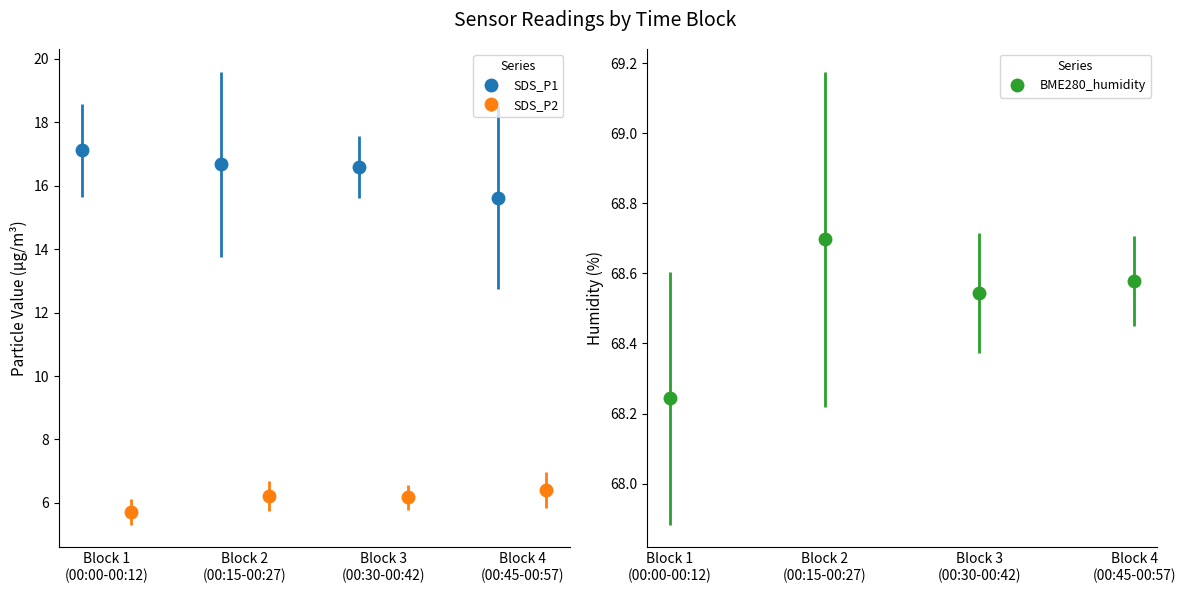

True or false: SDS_P1 has more than 1 points higher than both neighbors.

False